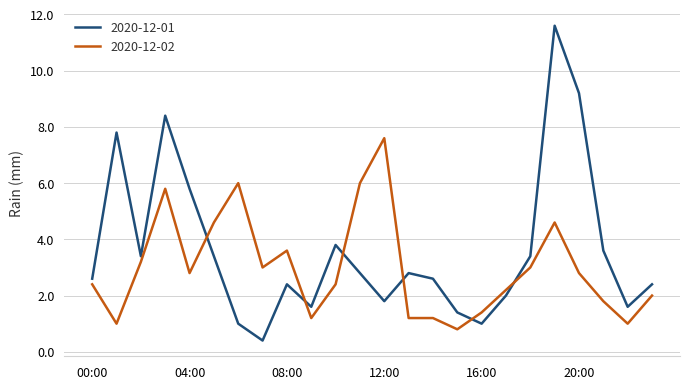

What is the difference between the maximum and minimum values in the 2020-12-01 series?

11.2